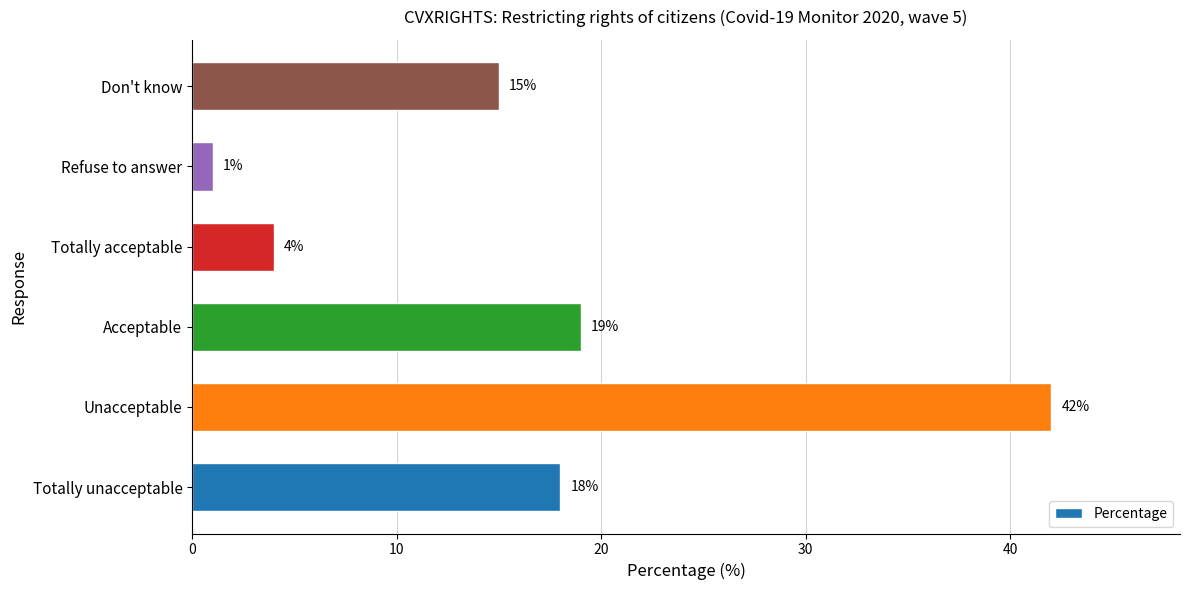

Are the bars grouped side by side (vs. stacked)?

No